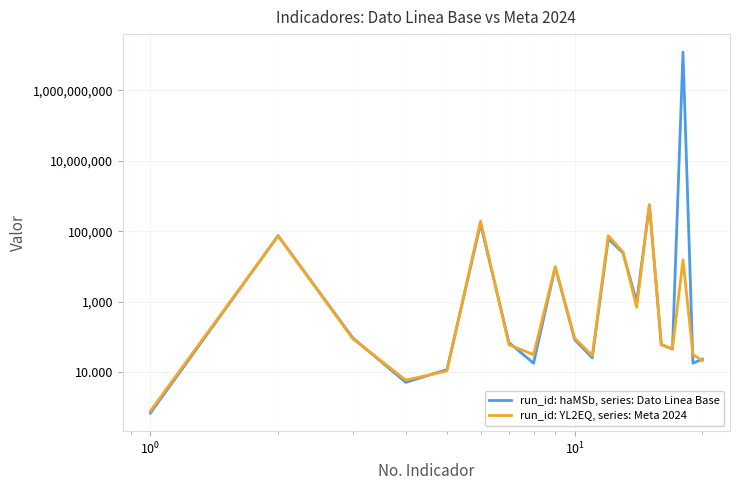

The value of Dato Linea Base at $\mathdefault{10^{3}}$ is 90501.9. True or false?

False